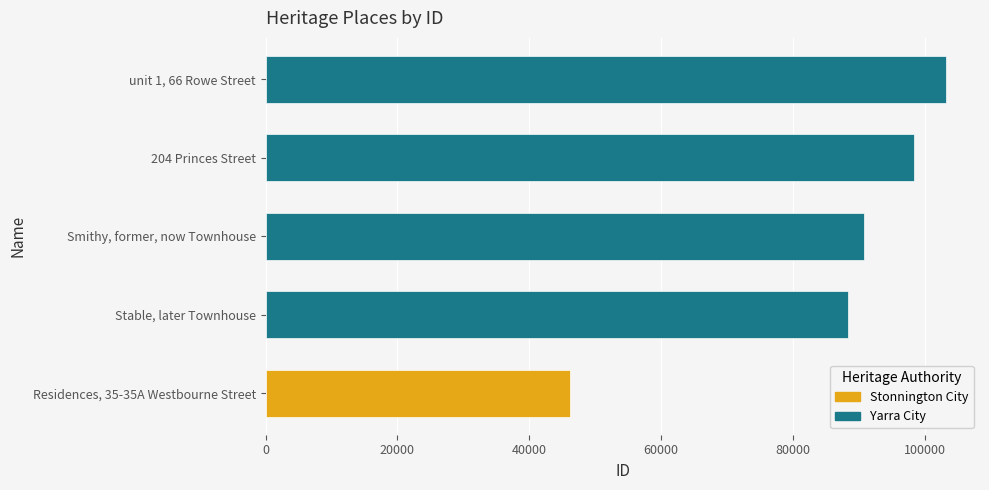

Count the number of categories in the chart.

5